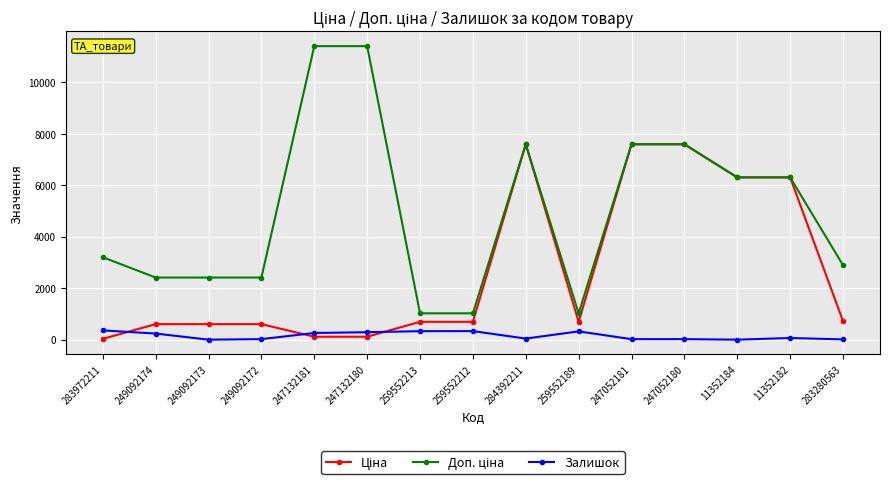

Count the number of categories in the chart.

15